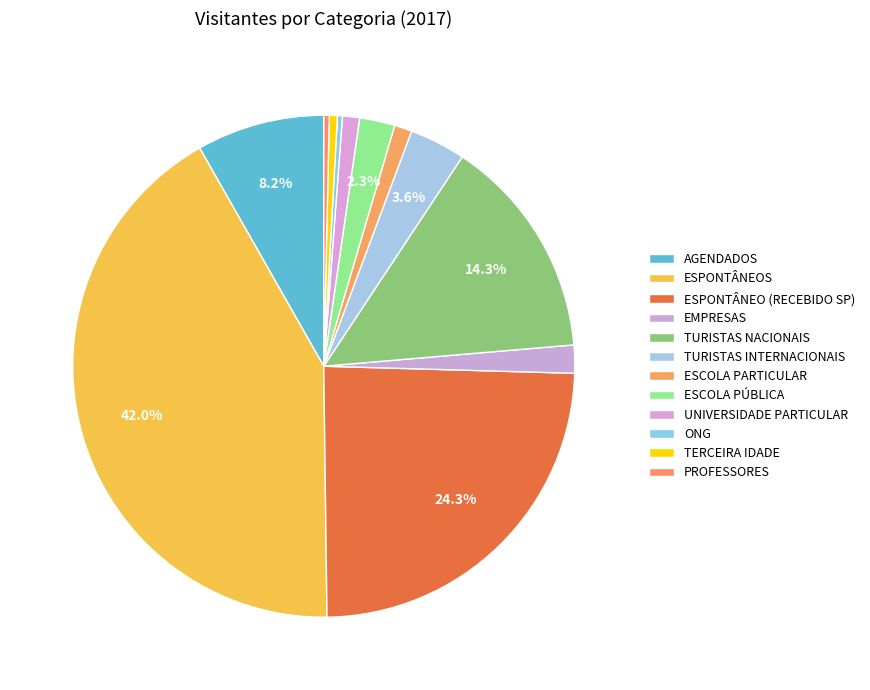

Do EMPRESAS and ESPONTÂNEOS together represent more than half of the pie?

No